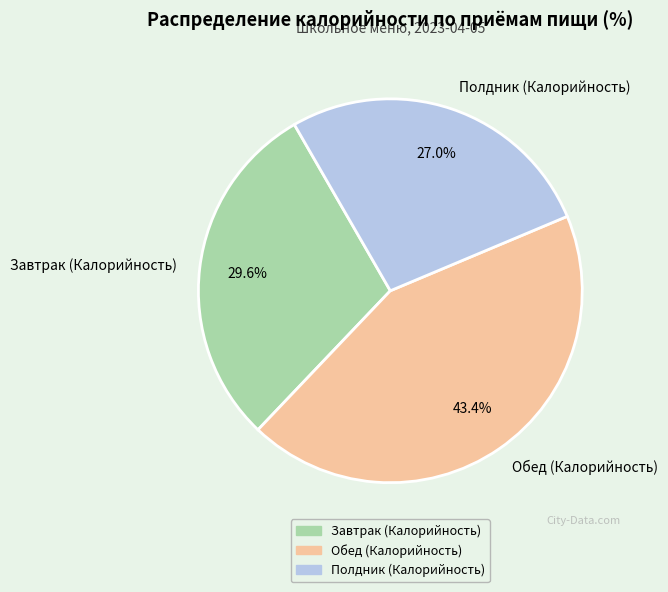

Is there any slice that represents more than half of the pie?

No